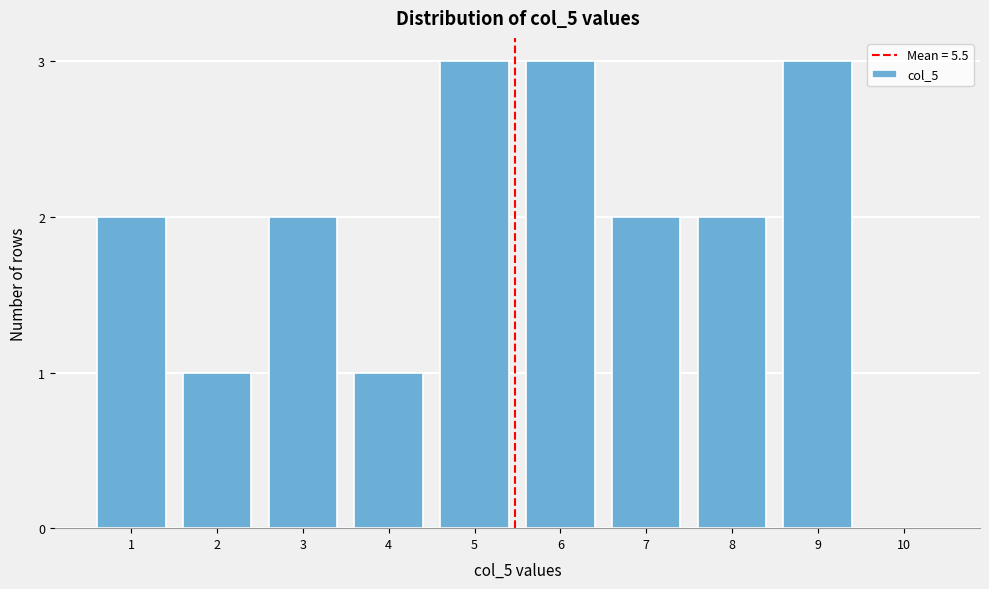

Reading left to right, transcribe all the data shown in this chart.

1=2	2=1	3=2	4=1	5=3	6=3	7=2	8=2	9=3	10=0